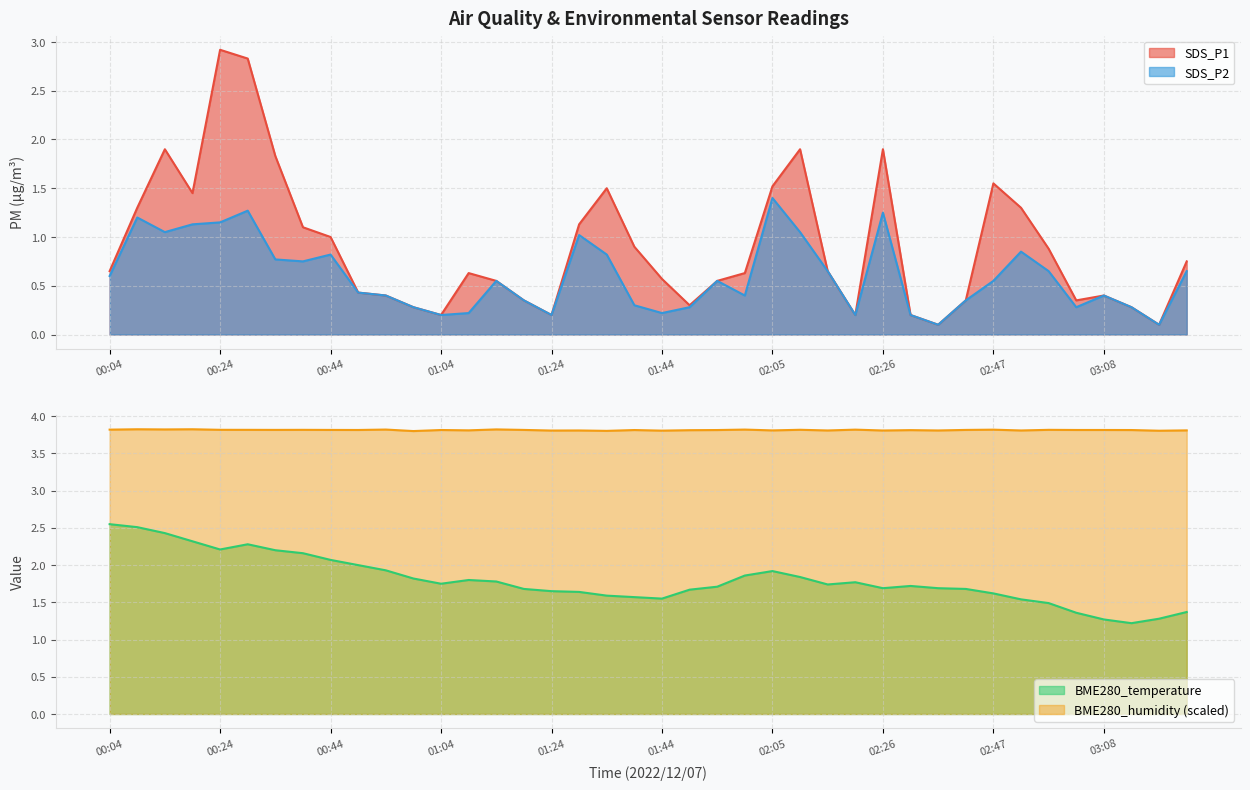

At which category does BME280_humidity reach its first local valley?

00:14